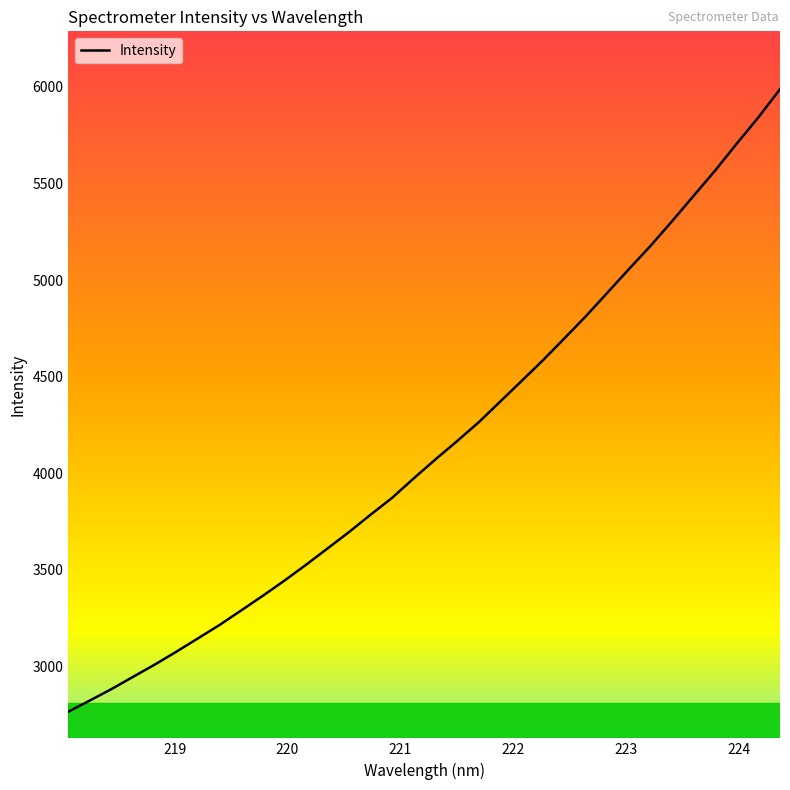

What is the difference between the maximum and minimum values?

3223.2